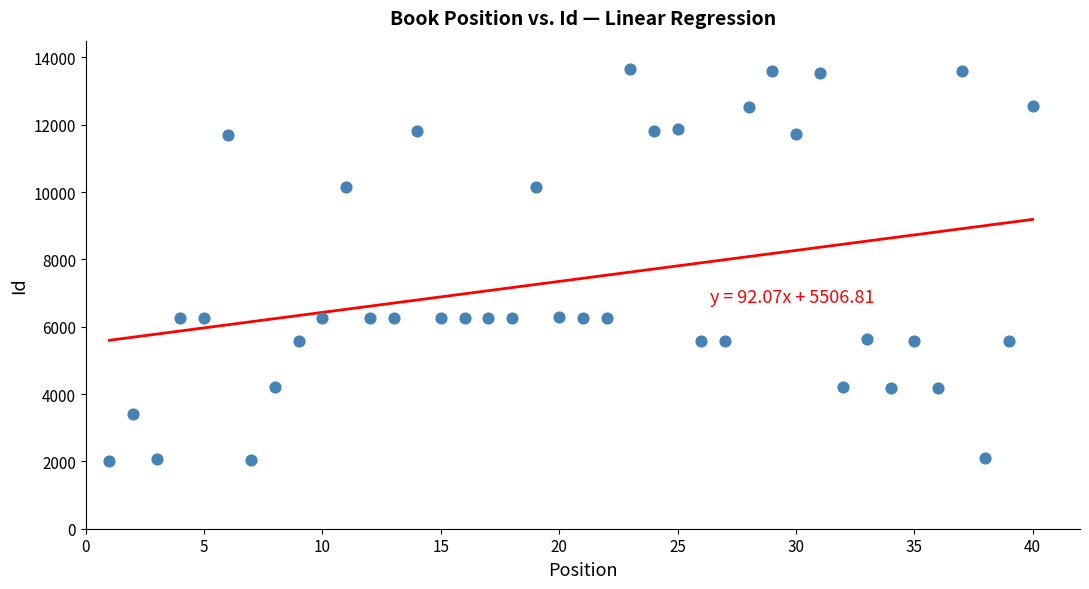

What is the range of Y values (max minus min)?

11654